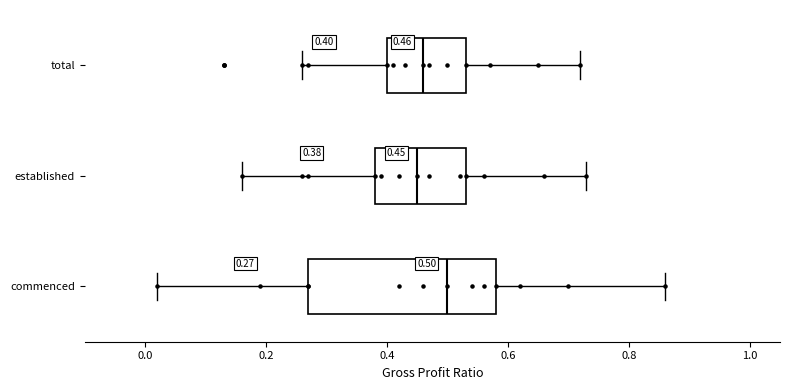

Which box is the widest, from its left edge to its right edge?

commenced